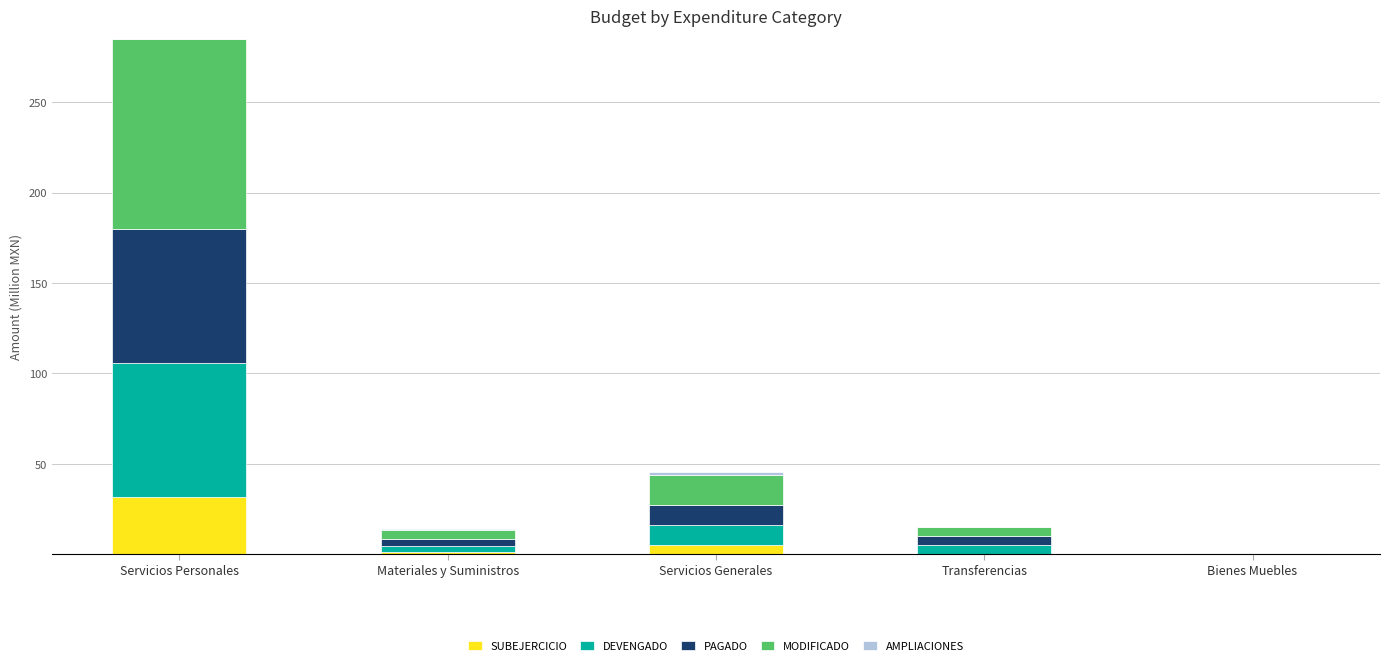

At which category is the sum across all series the highest?

Servicios Personales